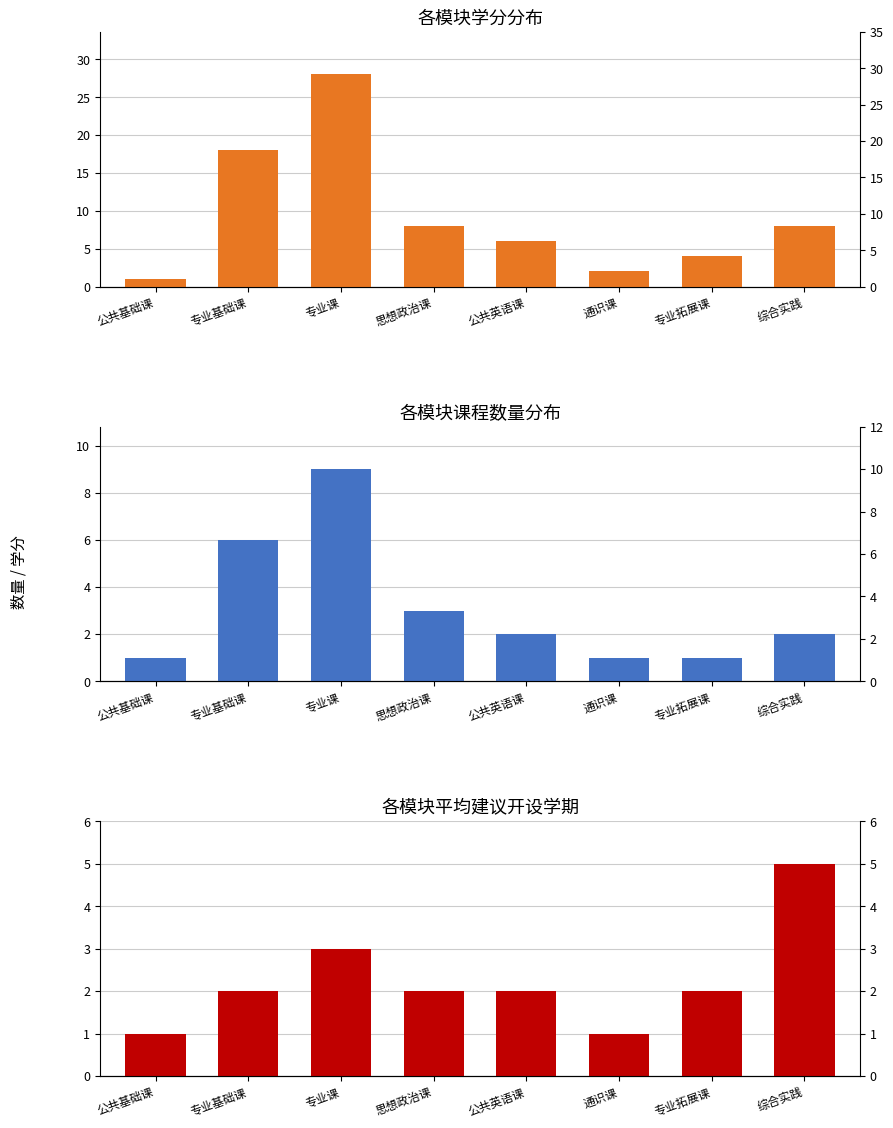

How many distinct data groups are displayed?

3